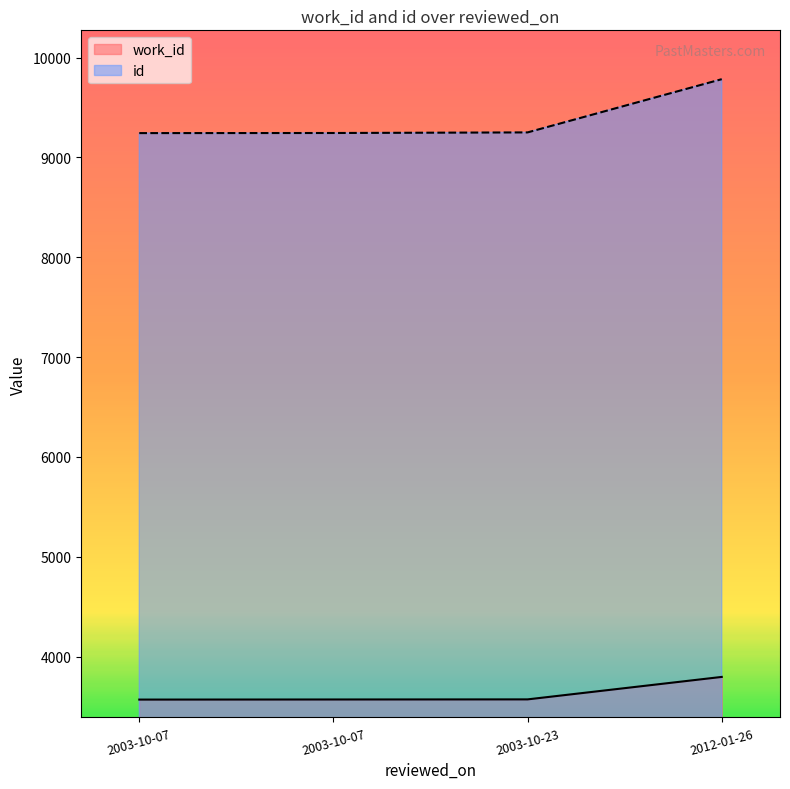

True or false: work_id has a value of 5908 at 2012-01-26.

False